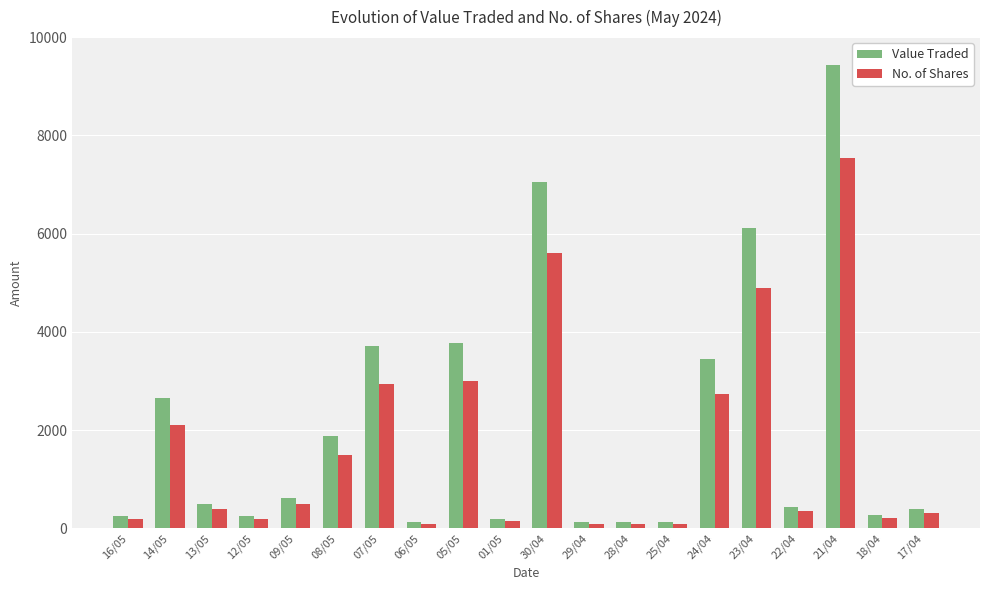

What is the sum of the Value Traded values at 05/05 and 22/04?

4224